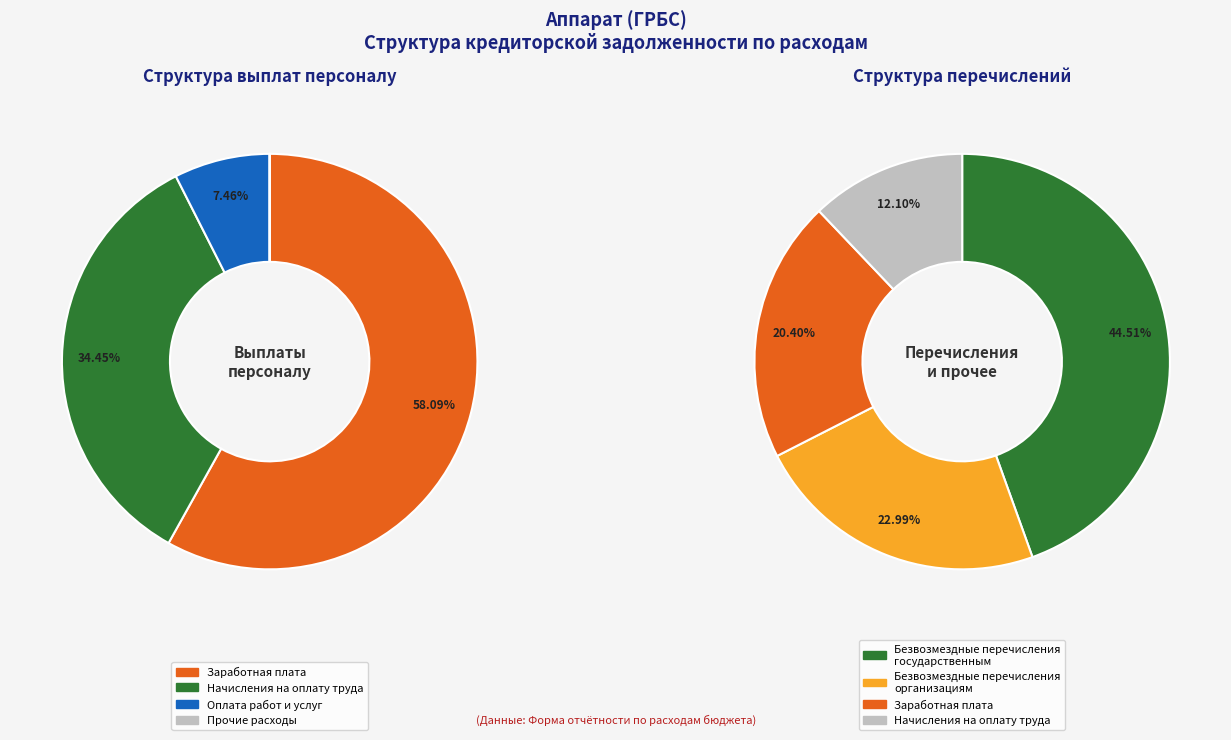

True or false: Безвозмездные перечисления государственным accounts for 58% of the total.

False